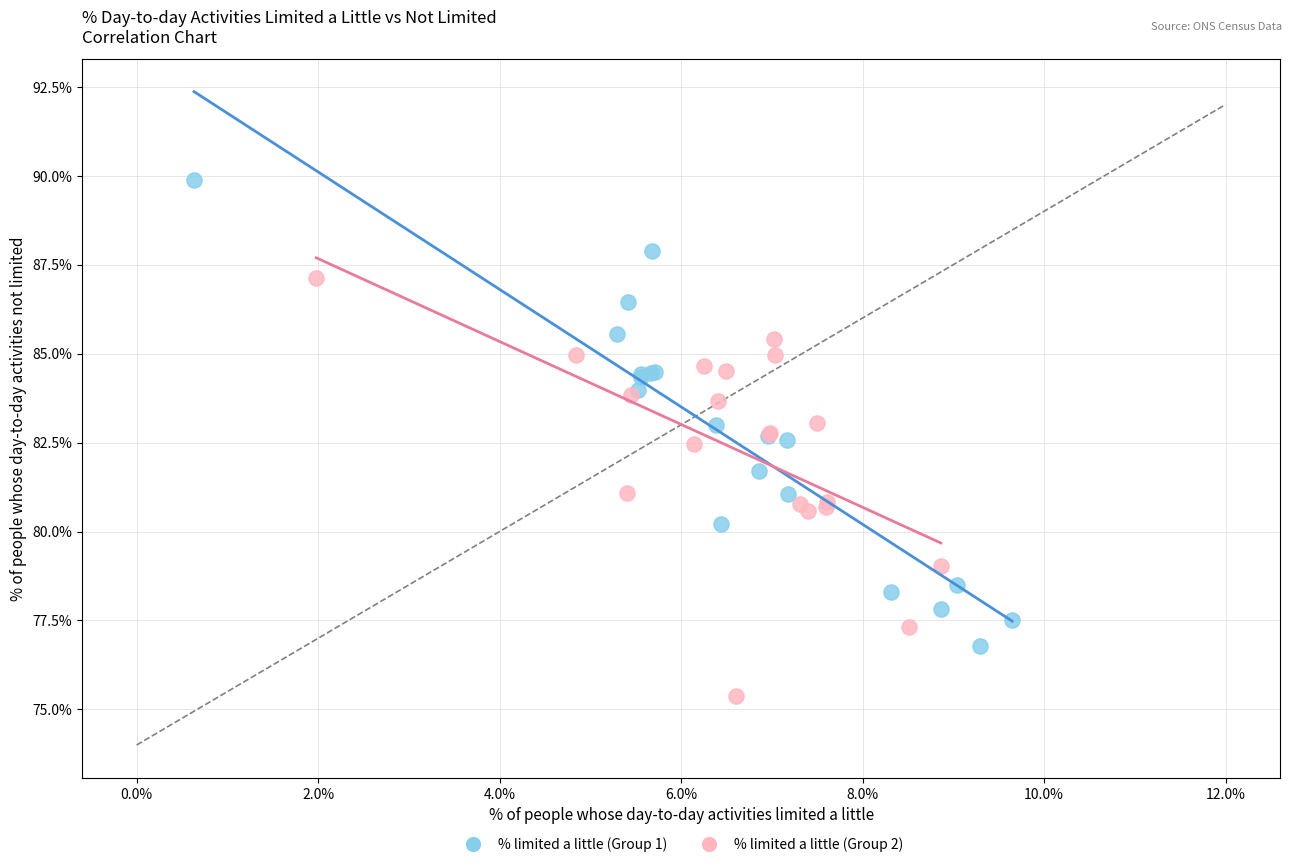

Which series contains the lowest Y value?

% limited a little (Group 2)